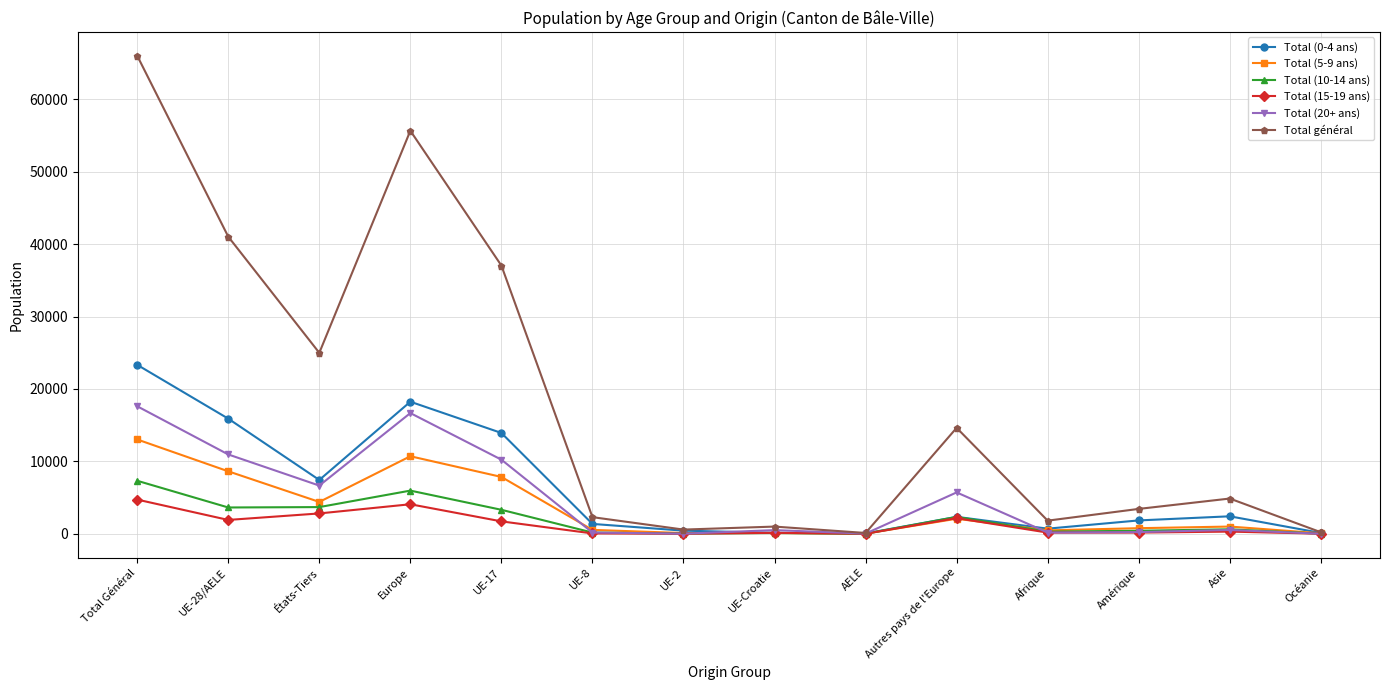

What is the maximum value for Total (15-19 ans)?

4723